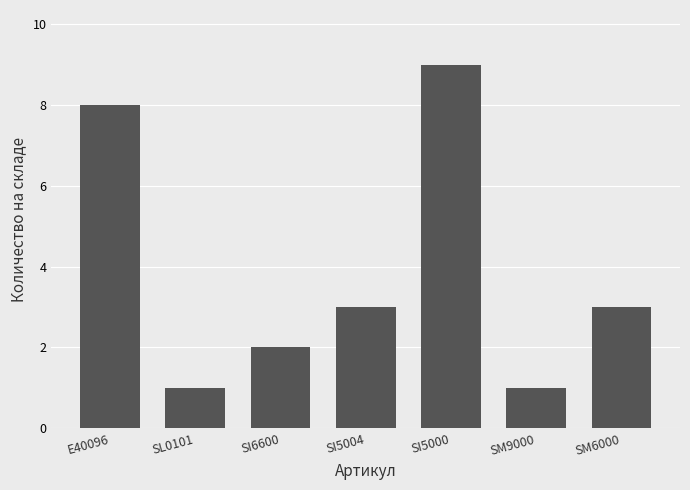

The value at E40096 is 12. True or false?

False